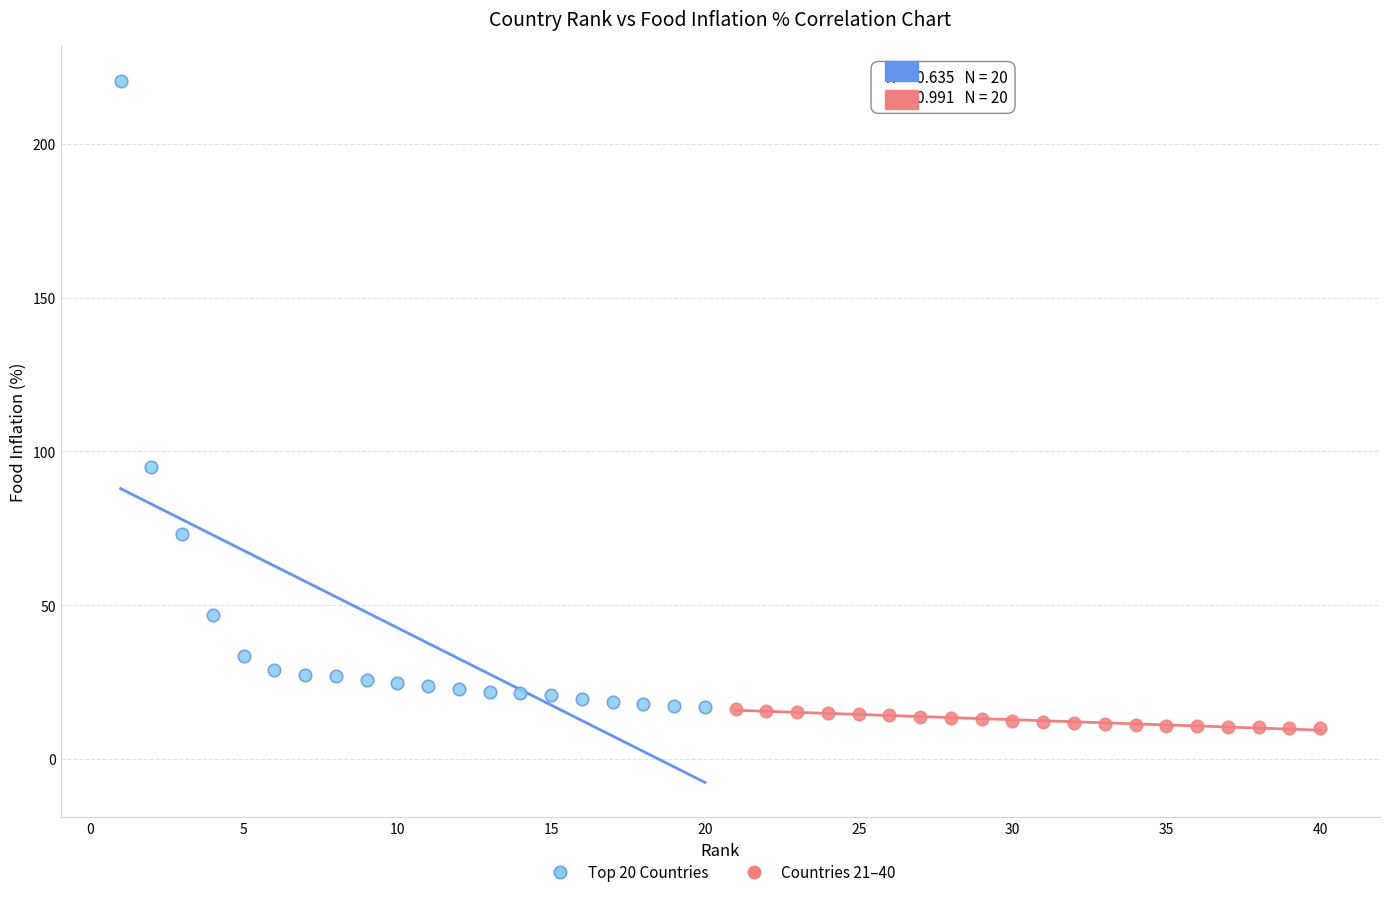

Which series has the largest Y range (max minus min)?

Top 20 Countries